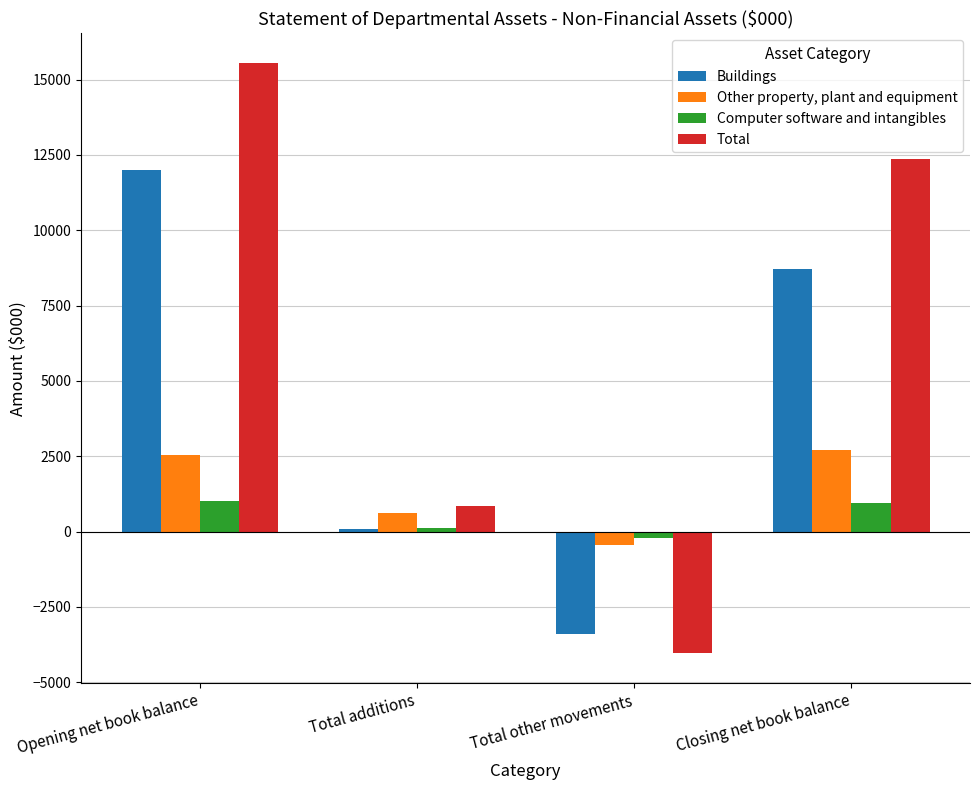

What is the sum of all Buildings values?

17400